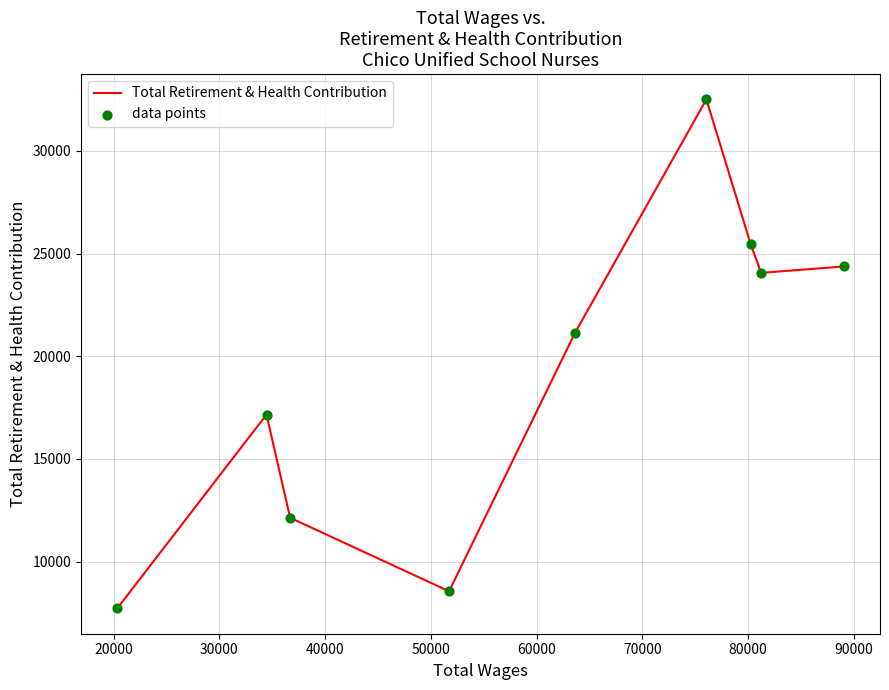

What is the difference between the maximum and minimum values?

24777